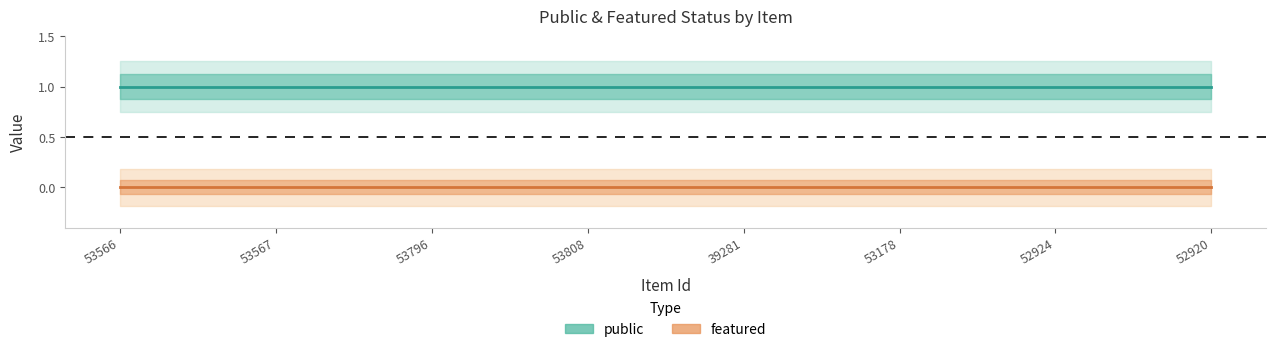

List the series in order of their peak value, highest first.

public, featured